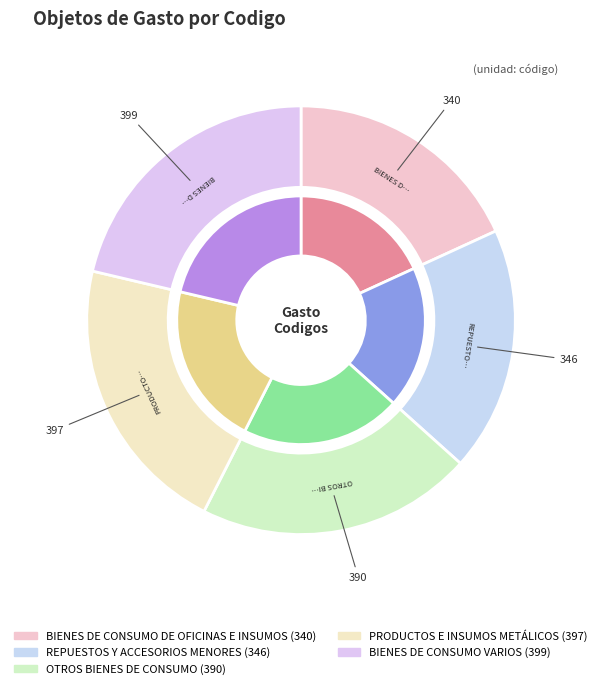

To the nearest percent, what percentage of the pie is BIENES DE CONSUMO DE OFICINAS E INSUMOS?

18%